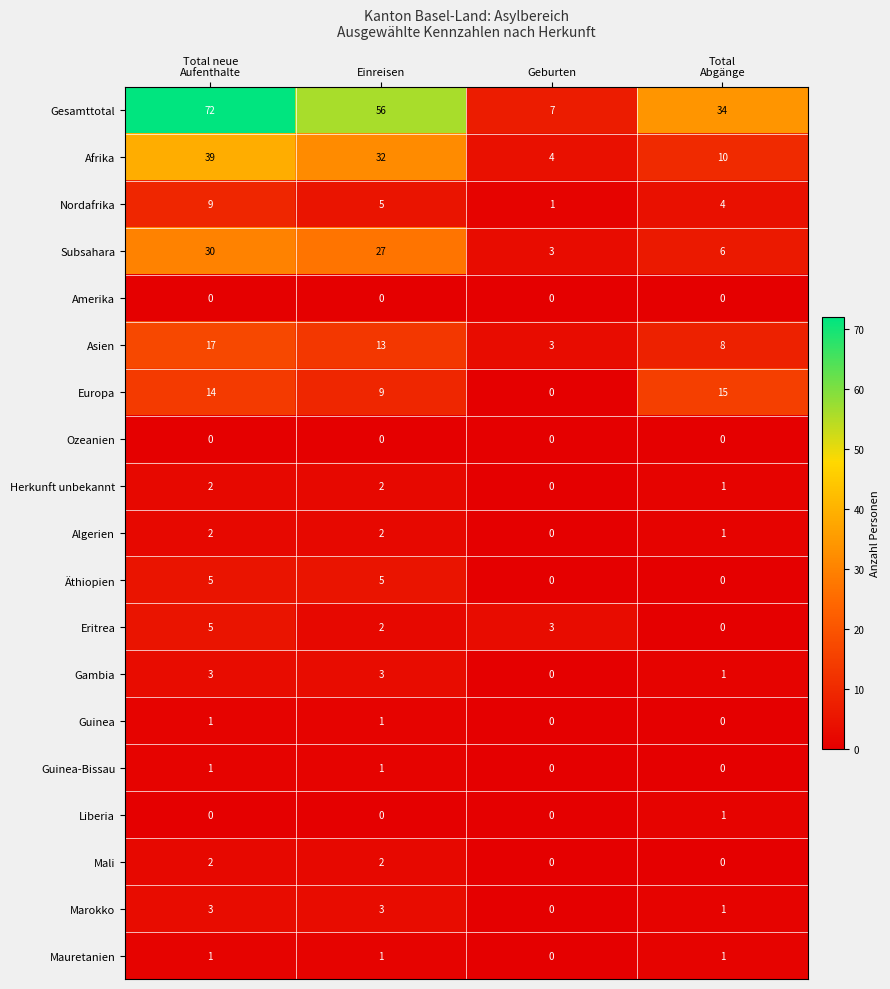

At which category is the sum across all series the highest?

Total neue
Aufenthalte